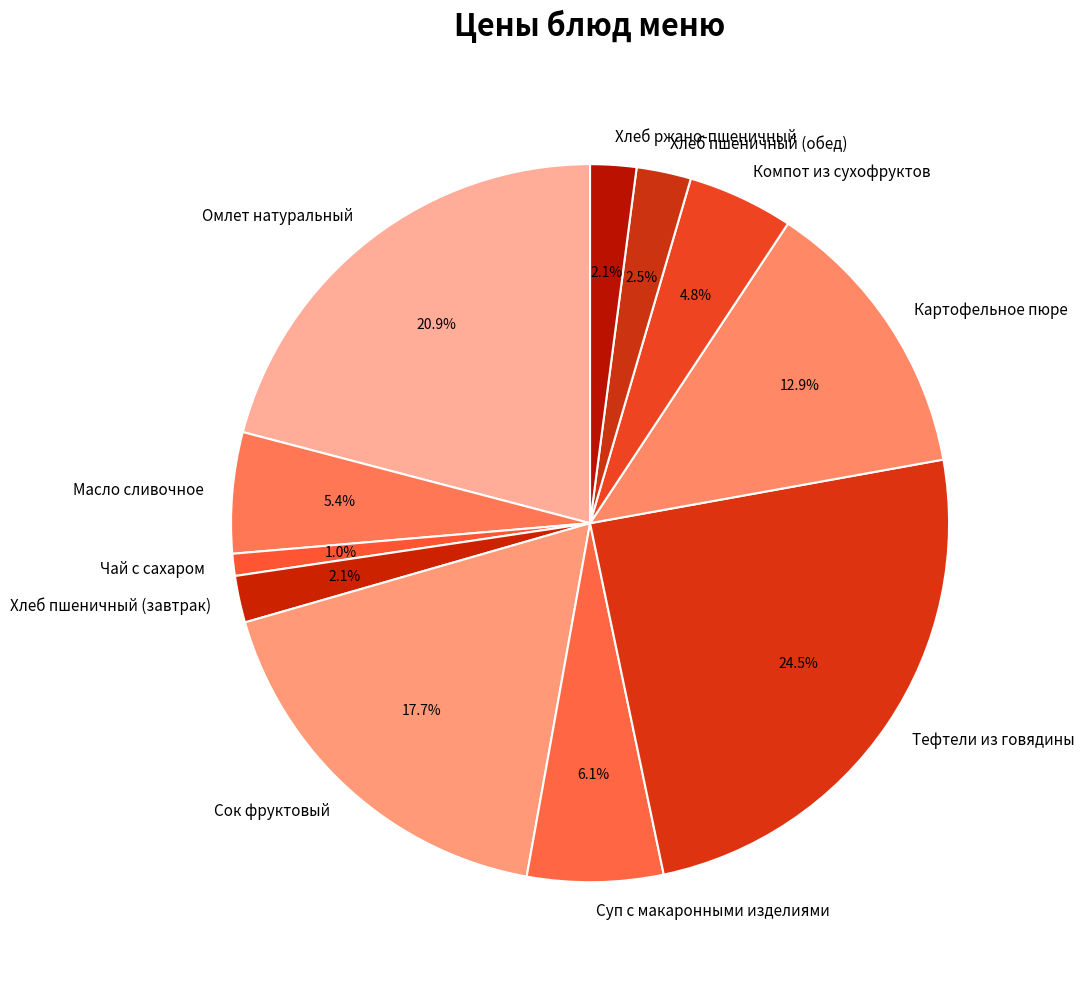

How many slices are in this pie chart?

11